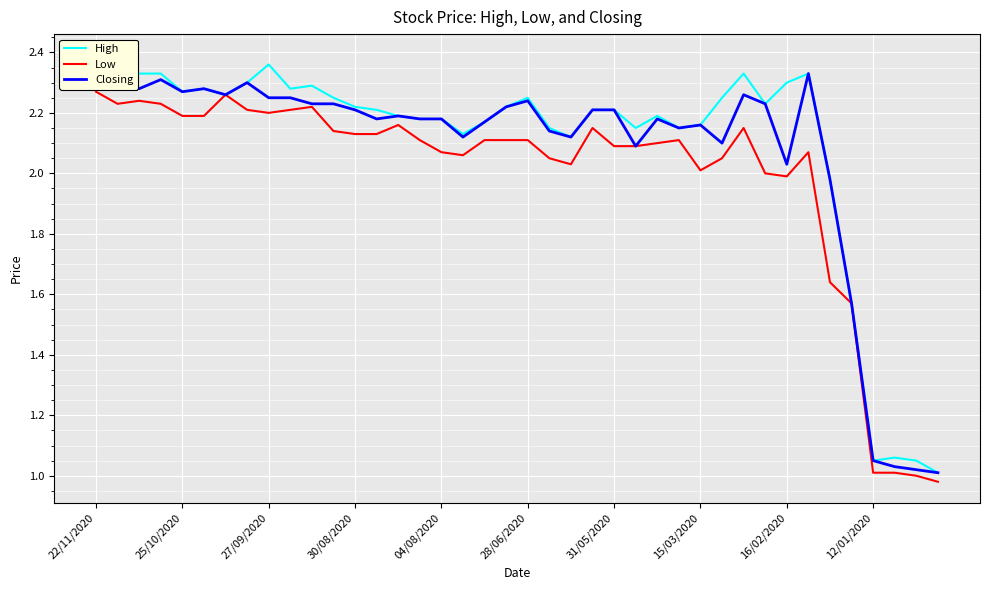

Which series has the largest range (max minus min)?

High